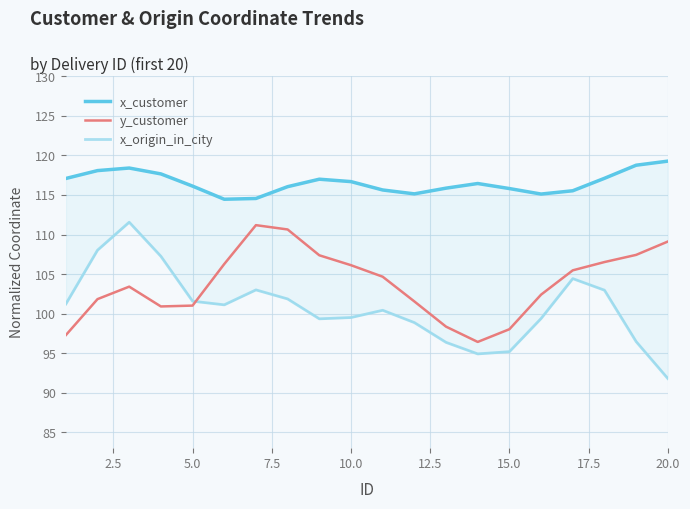

Which series has the largest total across all categories?

x_customer